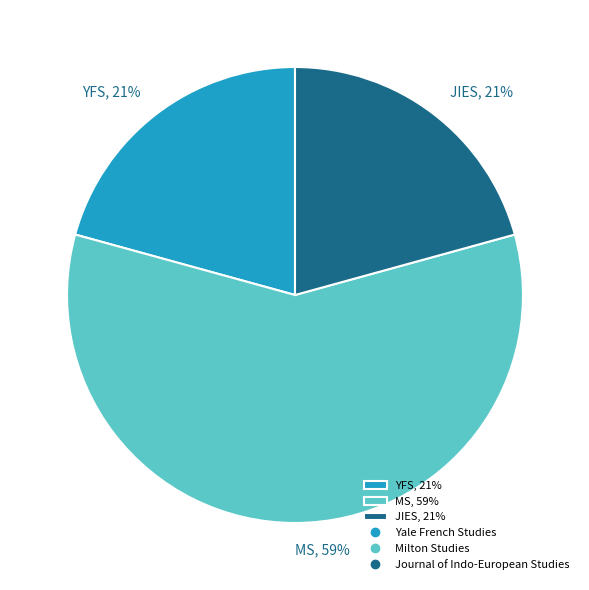

How many slices are in this pie chart?

3